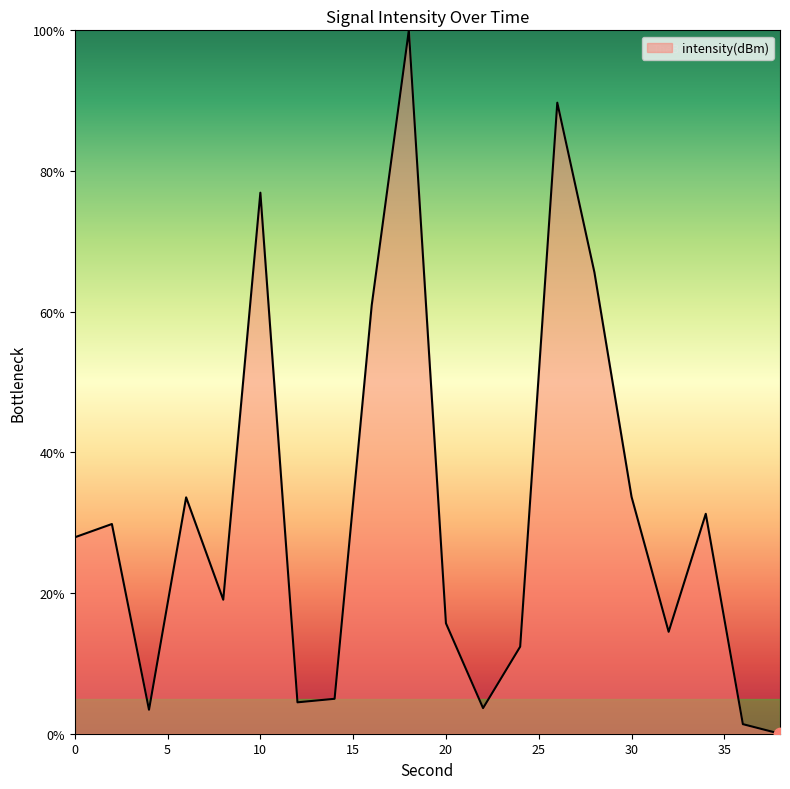

What is the difference between the maximum and minimum values?

100.0